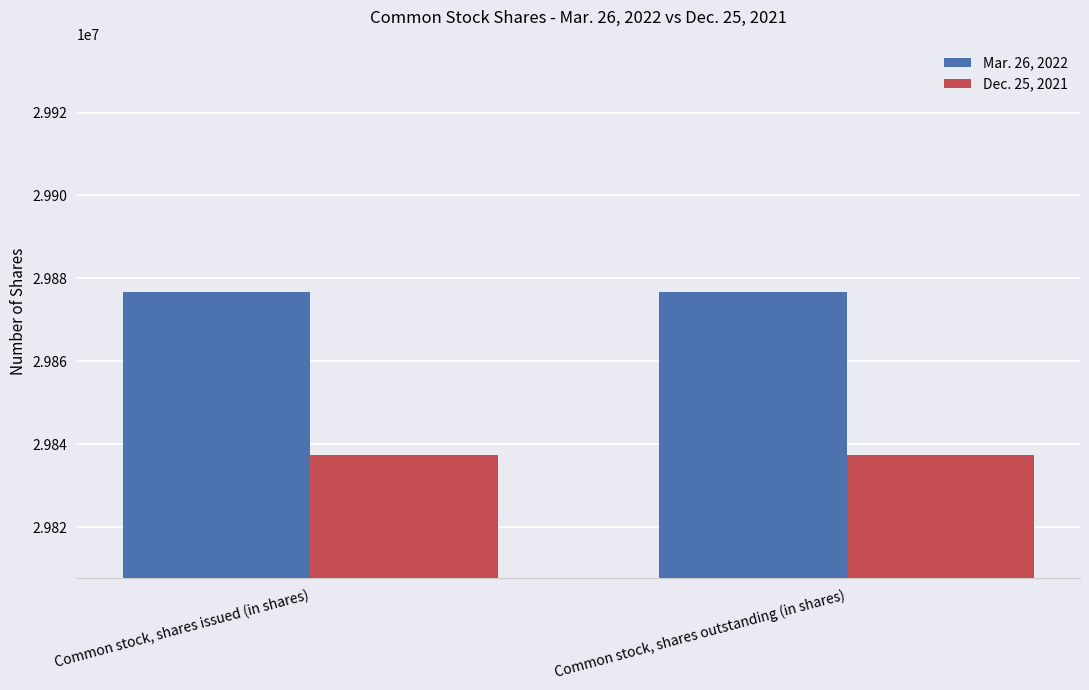

Reading right to left, list all the values displayed in this chart.

Mar. 26, 2022: 29876820	29876820
Dec. 25, 2021: 29837454	29837454